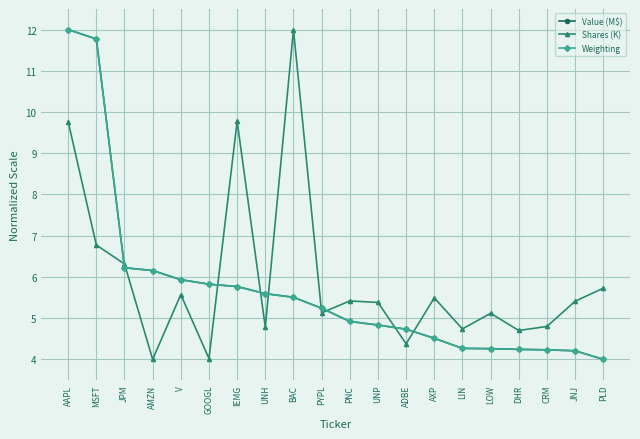

What is the spread (max minus min) of values at JNJ?

1.2